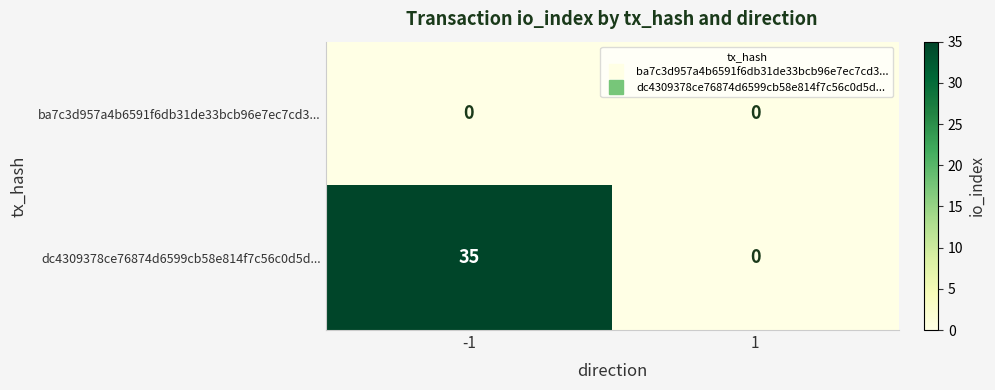

What is the greatest value displayed?

35